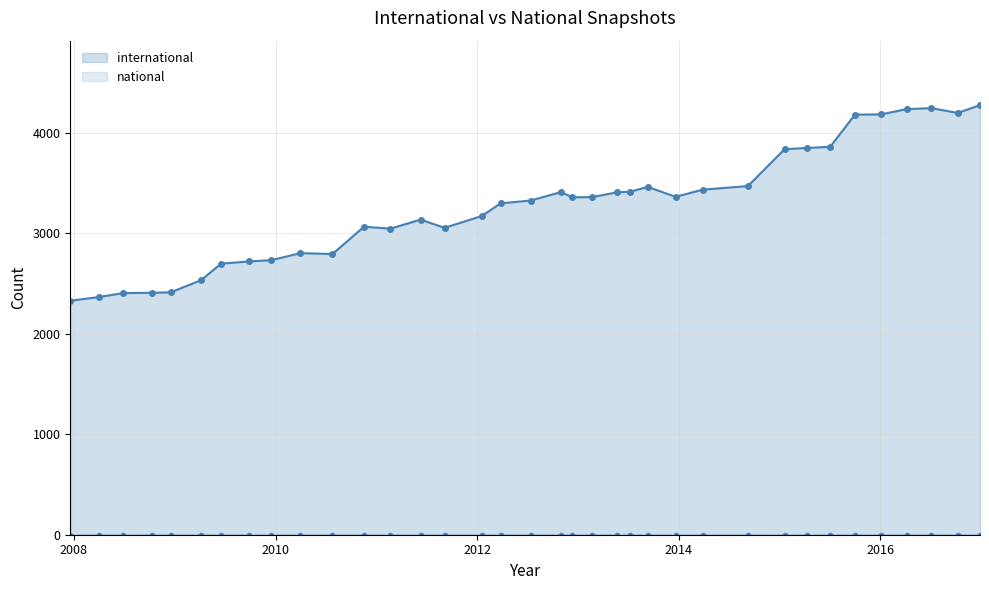

Which series has the largest total across all categories?

international line